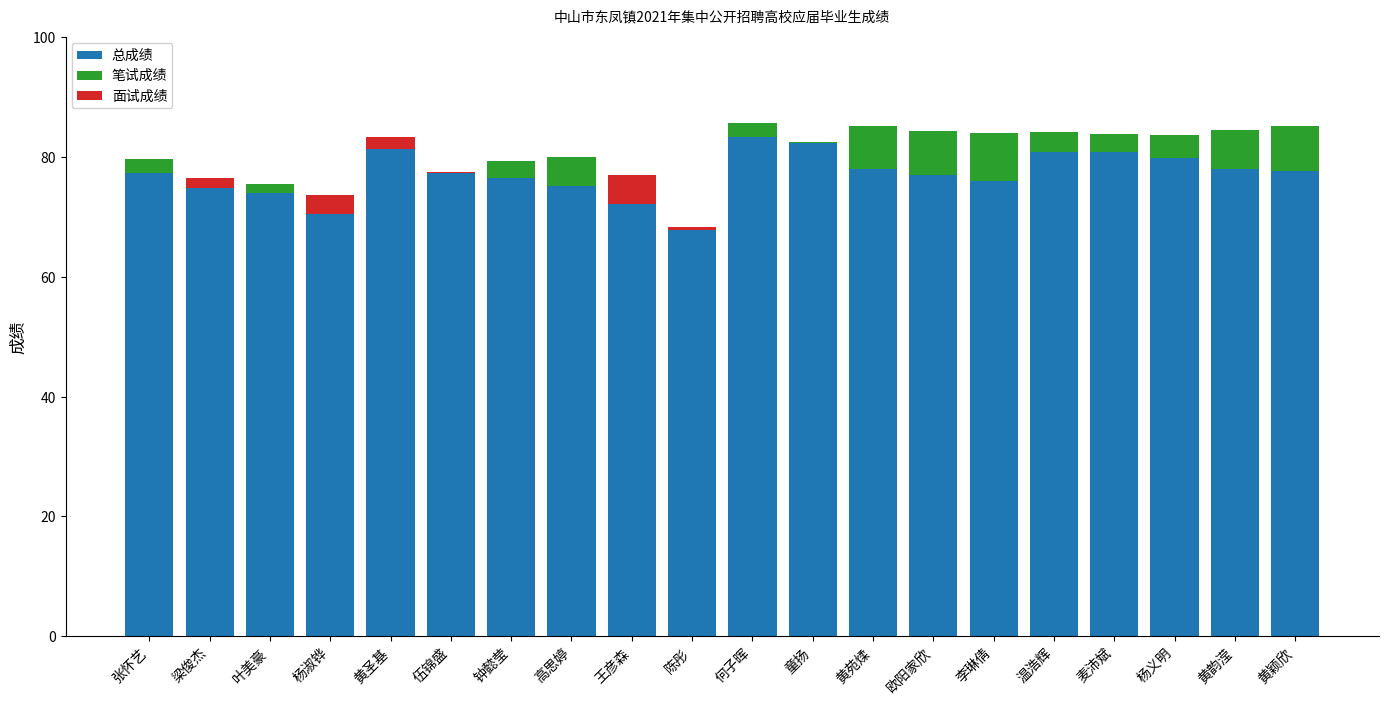

What is the total value across all series at 麦沛斌?

83.9